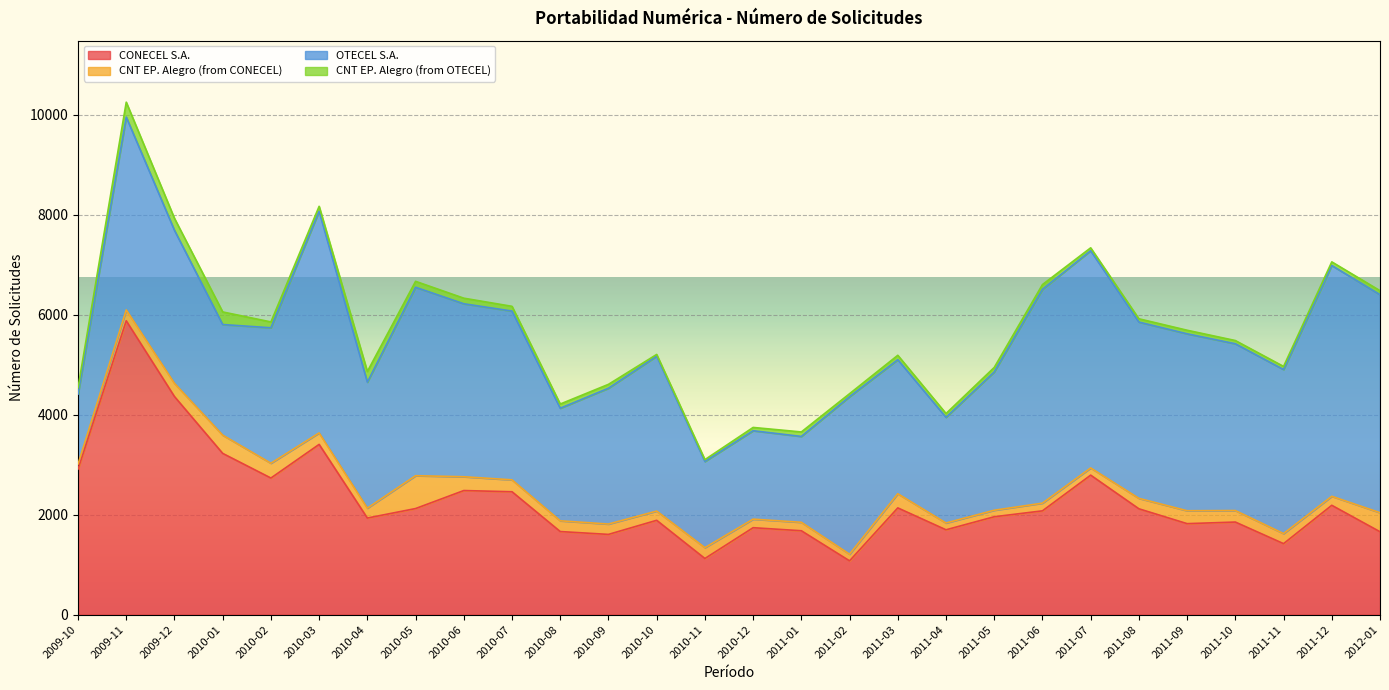

Which series has the largest total across all categories?

OTECEL S.A.